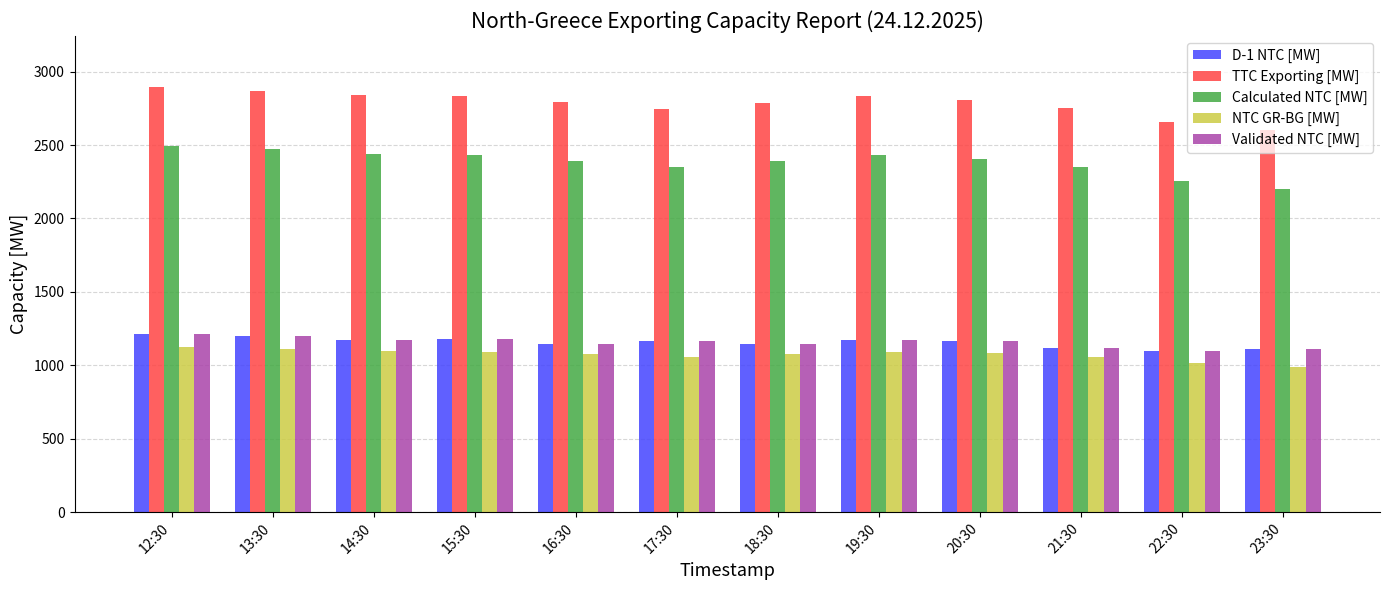

What is the average value of the D-1 NTC [MW] series?

1157